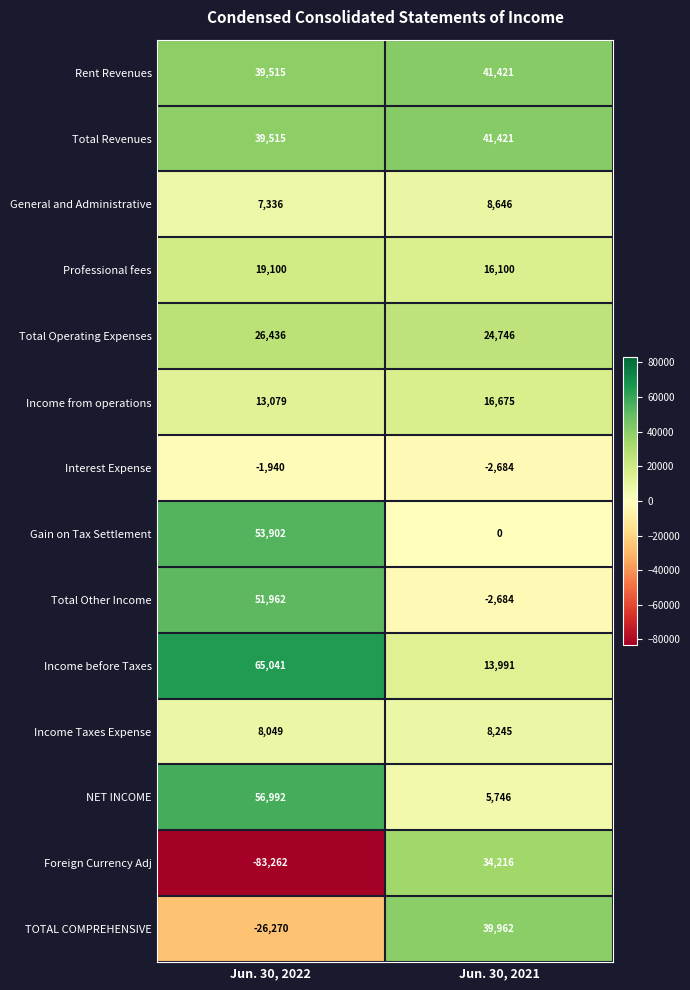

Read the Income from operations value at Jun. 30, 2021.

16675